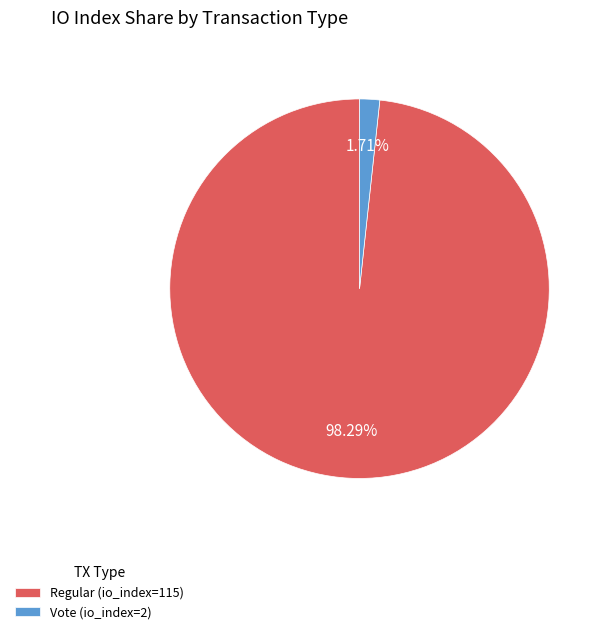

The Vote (io_index=2) slice represents 11% of the pie. True or false?

False